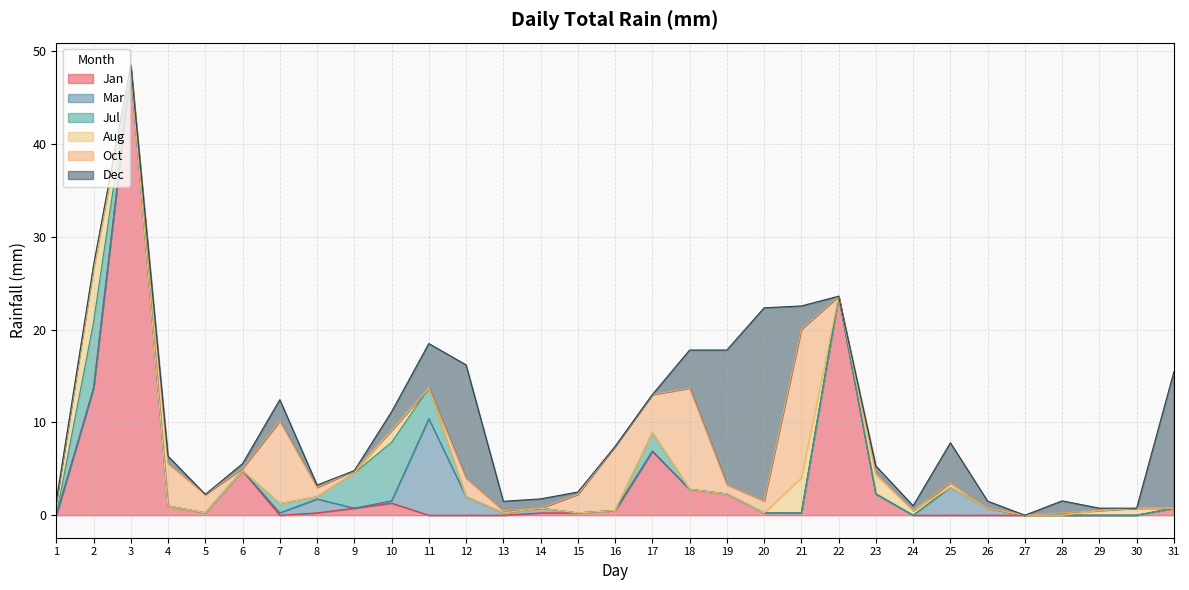

Does the chart have visible grid lines?

Yes